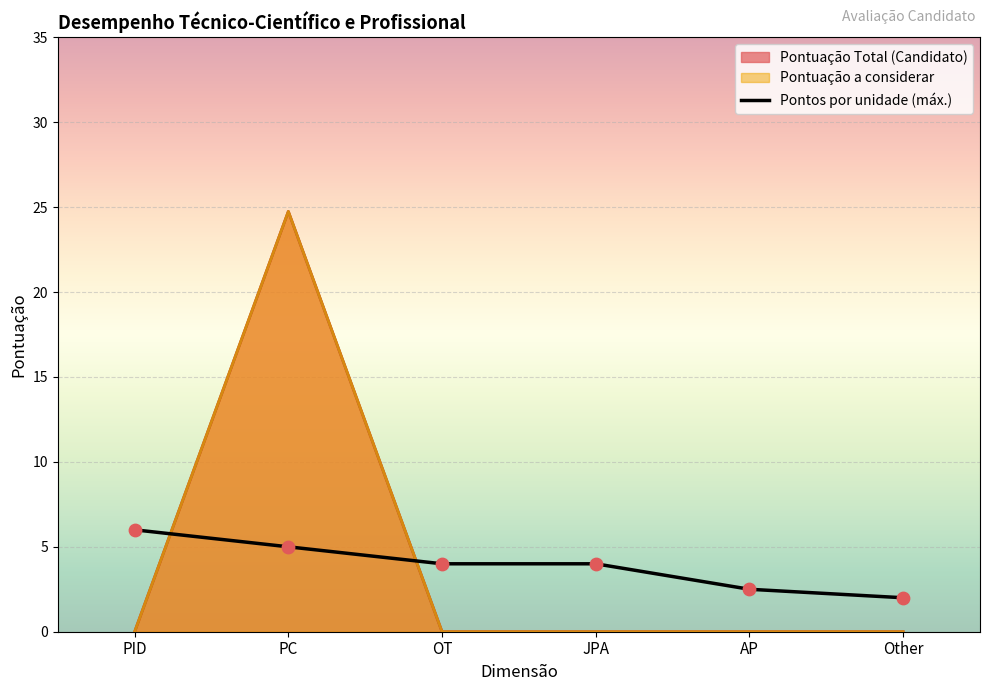

Which series reaches the maximum Y coordinate?

Pontuação Total (Candidato)